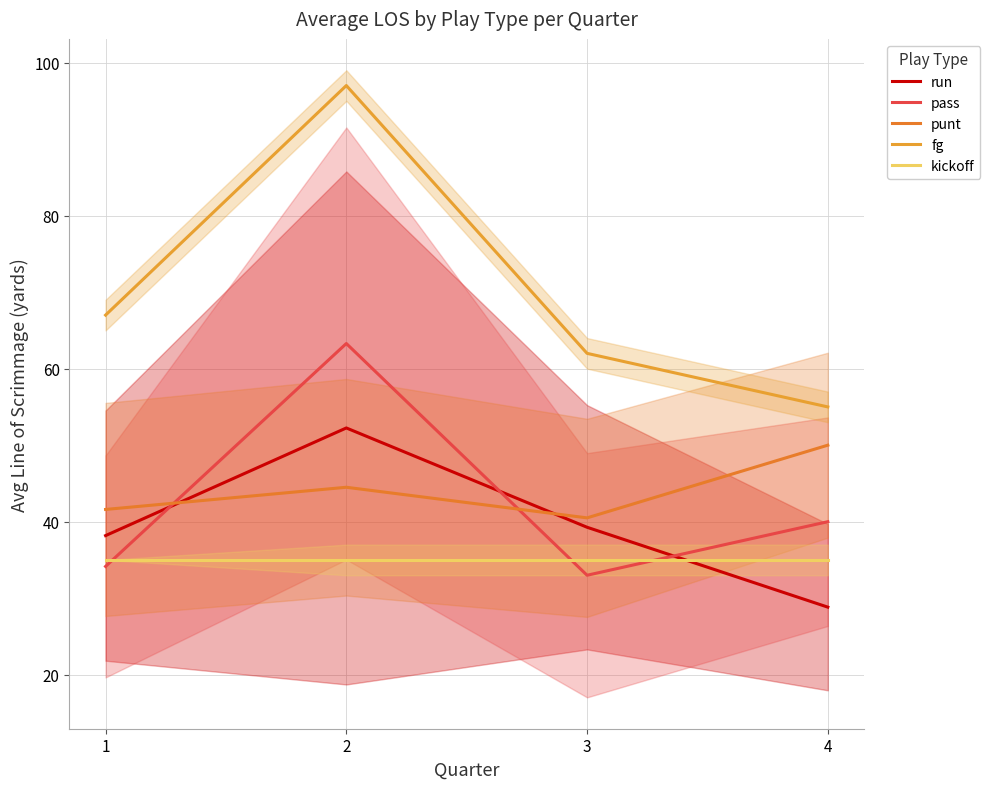

Reading right to left, list all the values displayed in this chart.

run: 28.8	39.3	52.2	38.2
pass: 40.0	33.0	63.3	34.2
punt: 50.0	40.5	44.5	41.6
fg: 55.0	62.0	97.0	67.0
kickoff: 35.0	35.0	35.0	35.0